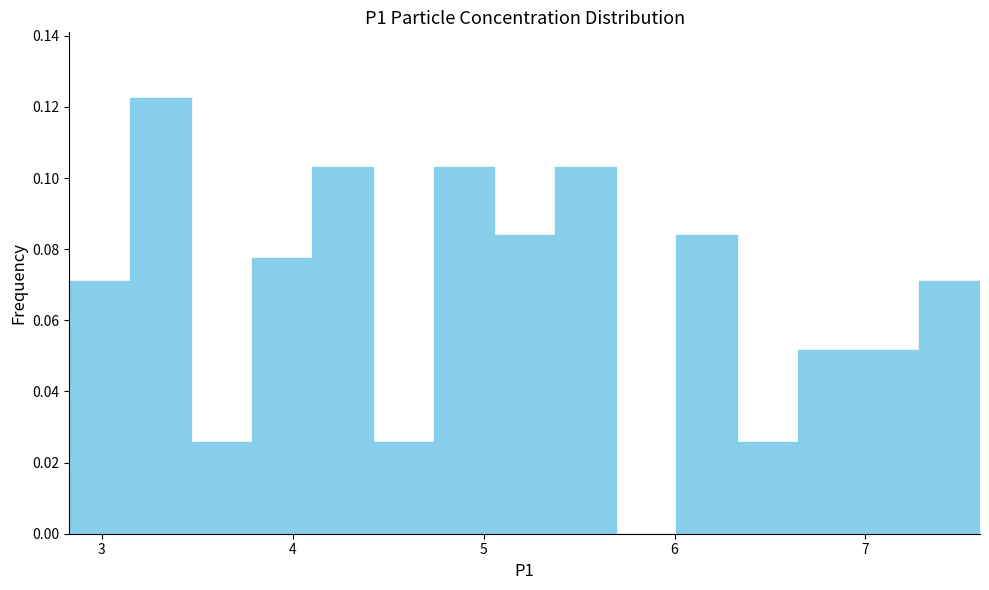

Read against the x-axis, roughly where is the centre of the tallest bar?

3.3